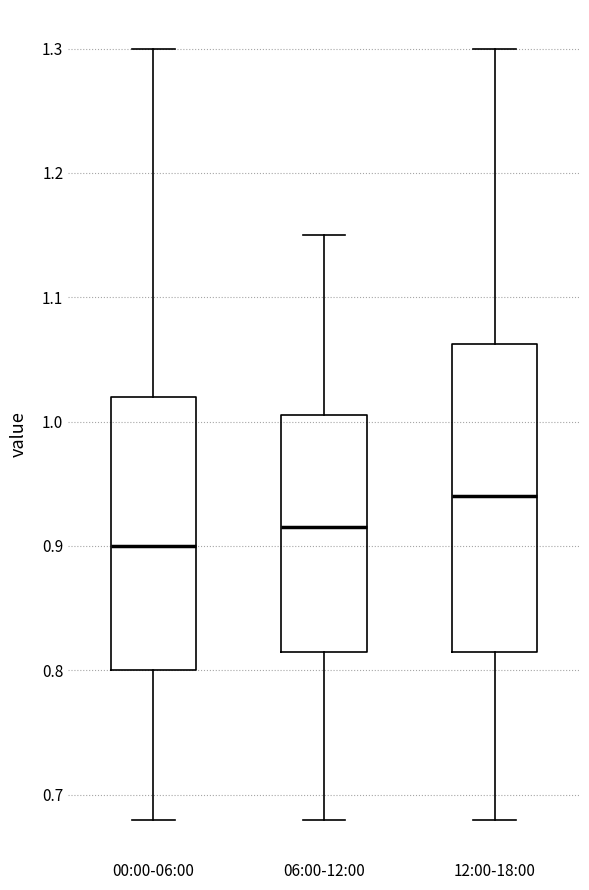

Which box's median line is the highest?

12:00-18:00